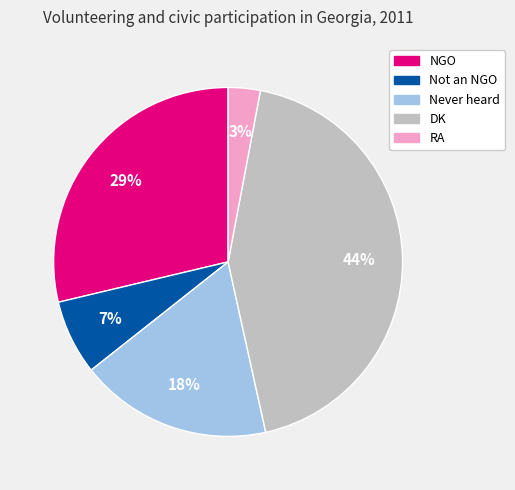

What is the largest slice in the pie chart?

DK